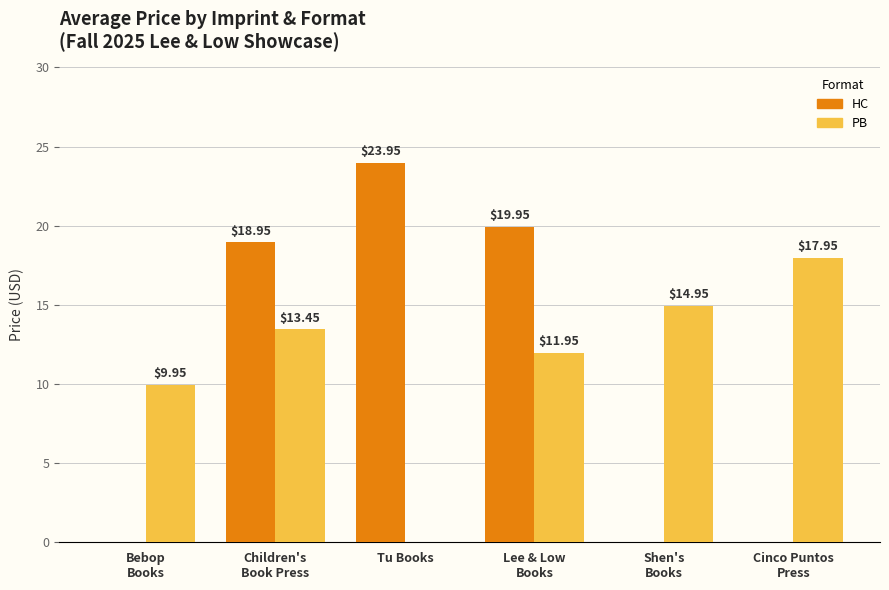

Which category has the highest value in the HC series?

Tu Books